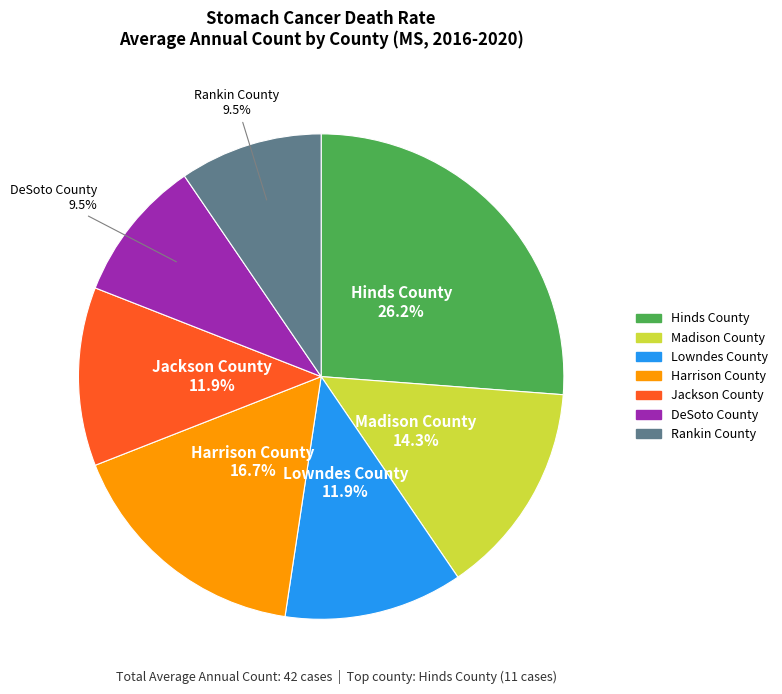

What portion of the pie excludes Madison County?

85.7%